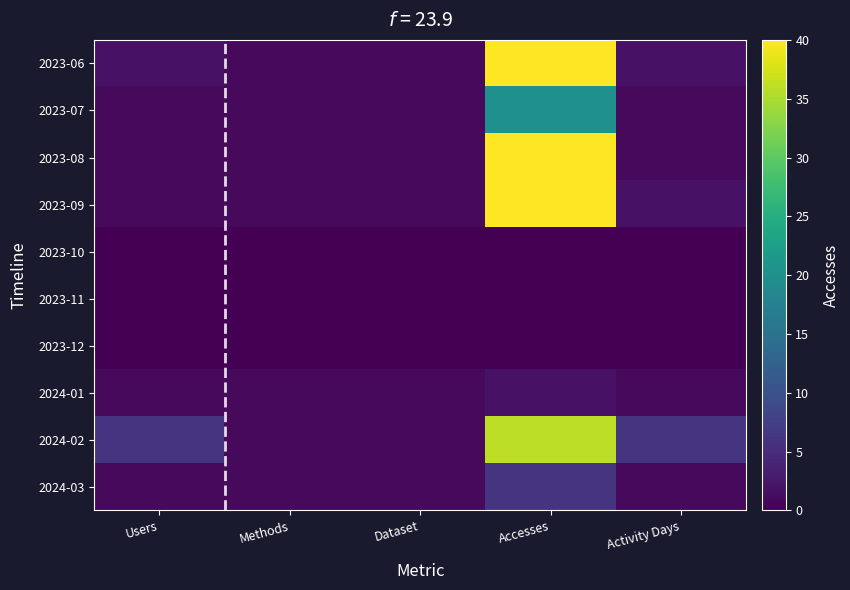

What is the total value across all series at Methods?

7